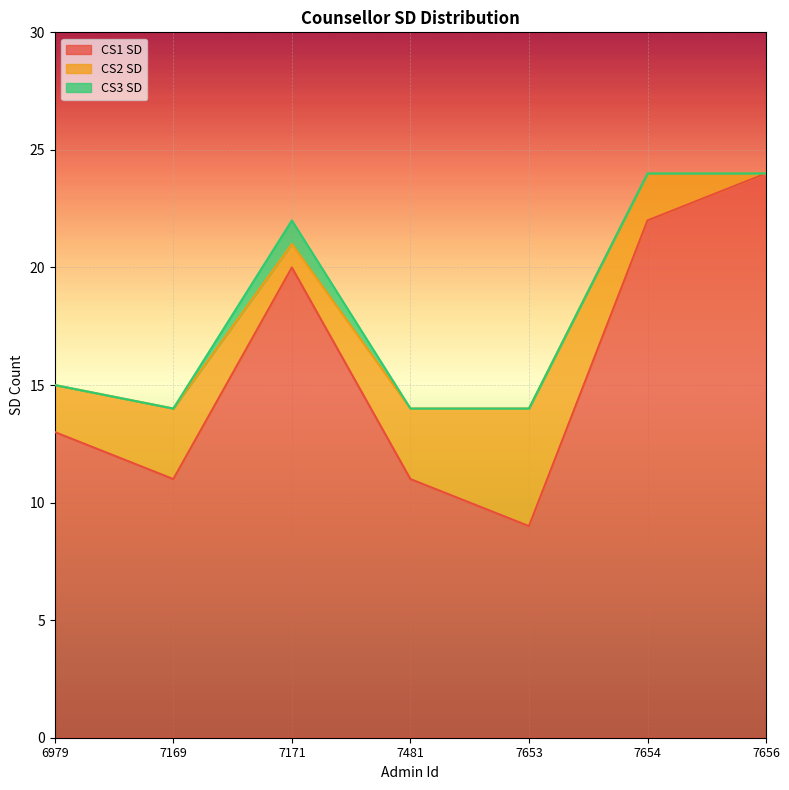

What is the maximum value shown in the chart?

24